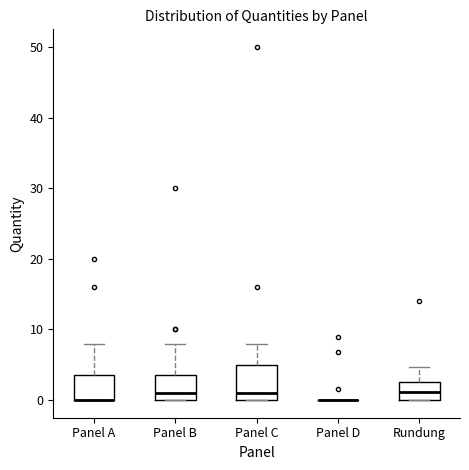

Reading left to right, read every box against the y-axis: the position of its median line, the range the box covers, and the ends of its whiskers. The values are not printed on the chart, so give them approximately, as read against the axis.

Panel A: median 0 (drawn on the box's lower edge), box 0 to 4, whiskers 0 to 8
Panel B: median 1, box 0 to 4, whiskers 0 to 8
Panel C: median 1, box 0 to 5, whiskers 0 to 8
Panel D: box collapsed to a line at 0, whiskers 0 to 0
Rundung: median 1, box 0 to 3, whiskers 0 to 5